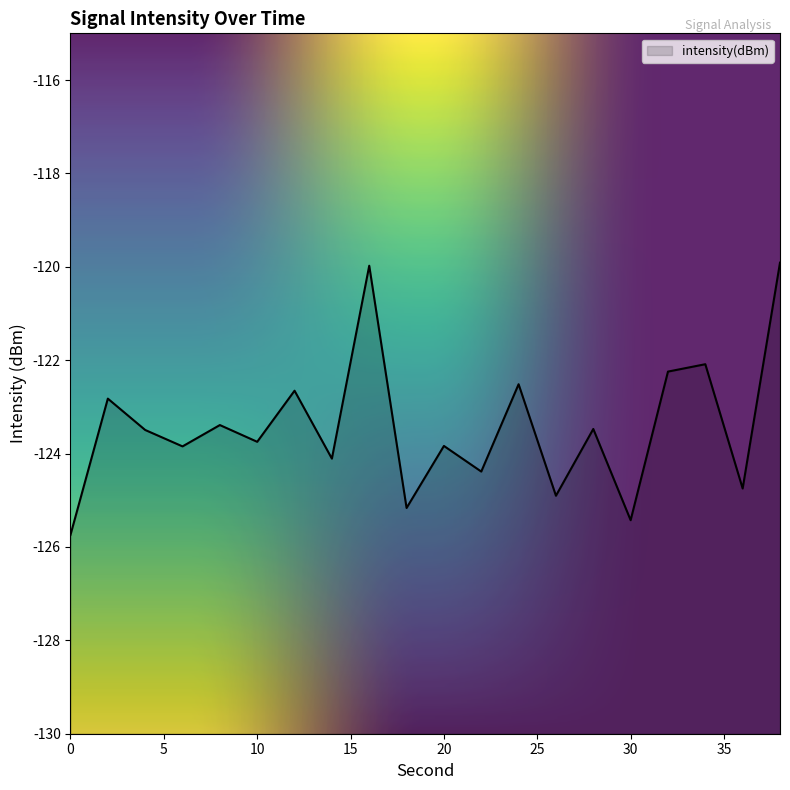

How many interior local peaks (higher than both neighbors) does the data have?

8